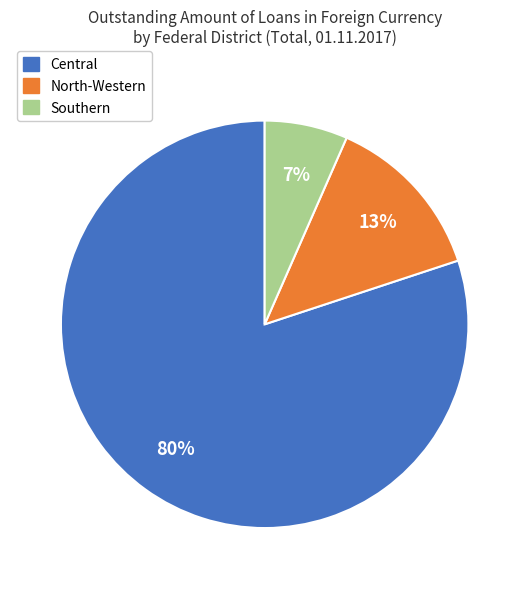

Is there any slice that represents more than half of the pie?

Yes